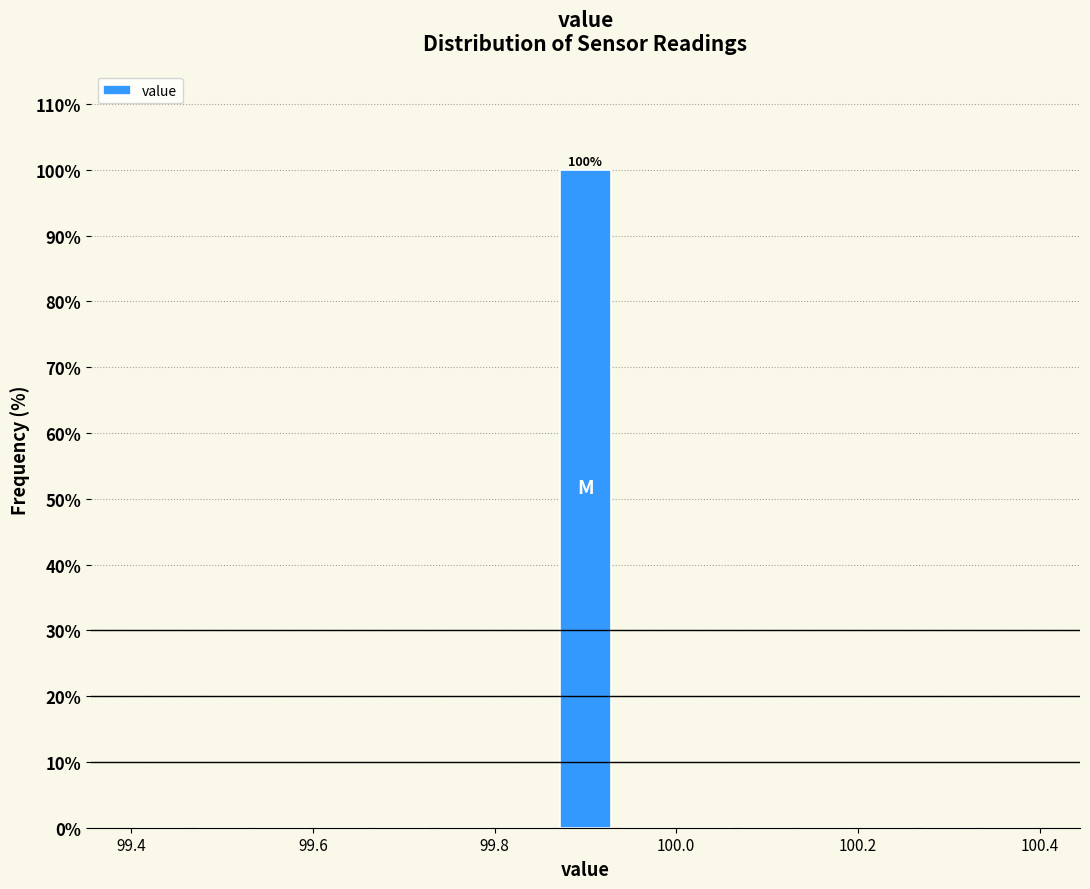

Read against the x-axis, roughly where is the centre of the tallest bar?

99.90